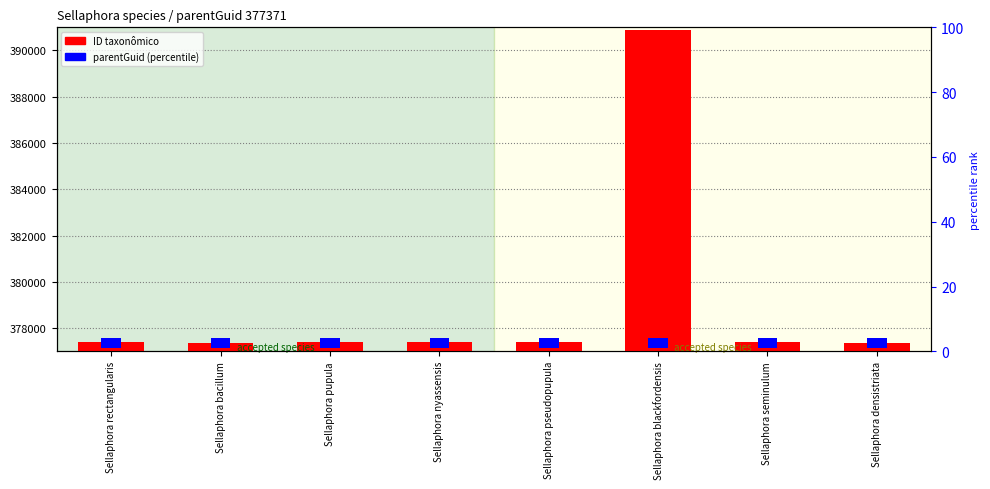

How many data points does each series have?

8